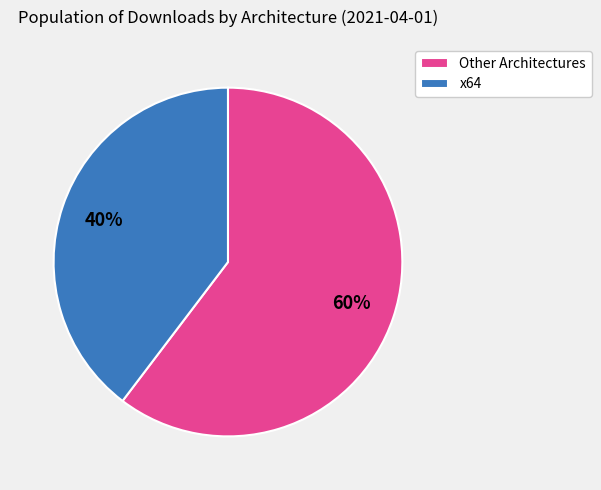

Which slice is the largest?

Other Architectures